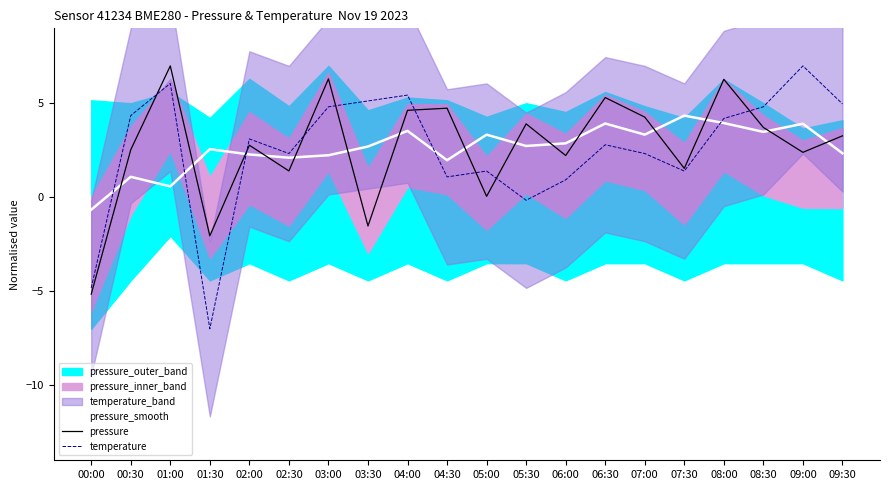

What is the sum of all pressure_smooth values?

52.7